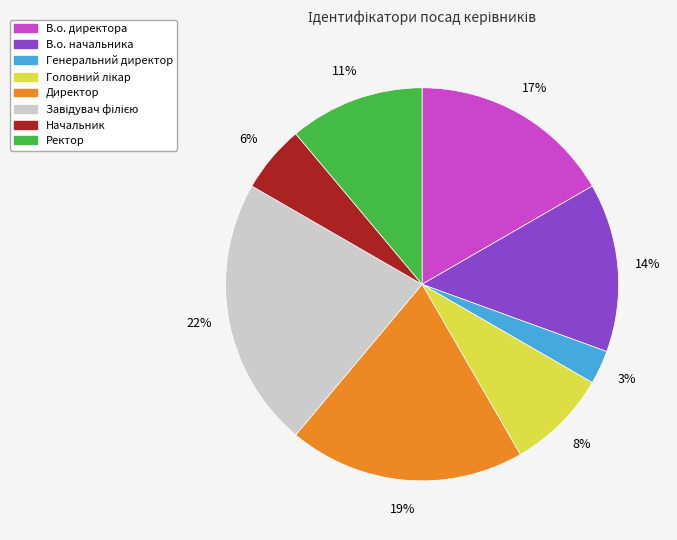

Combined, do Директор and В.о. начальника account for over 50%?

No